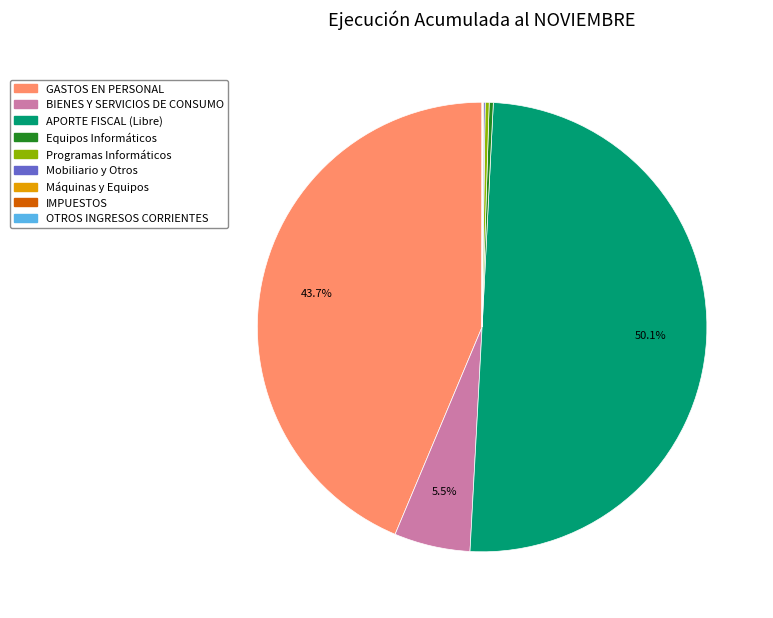

How much of the chart is everything except GASTOS EN PERSONAL?

56.3%